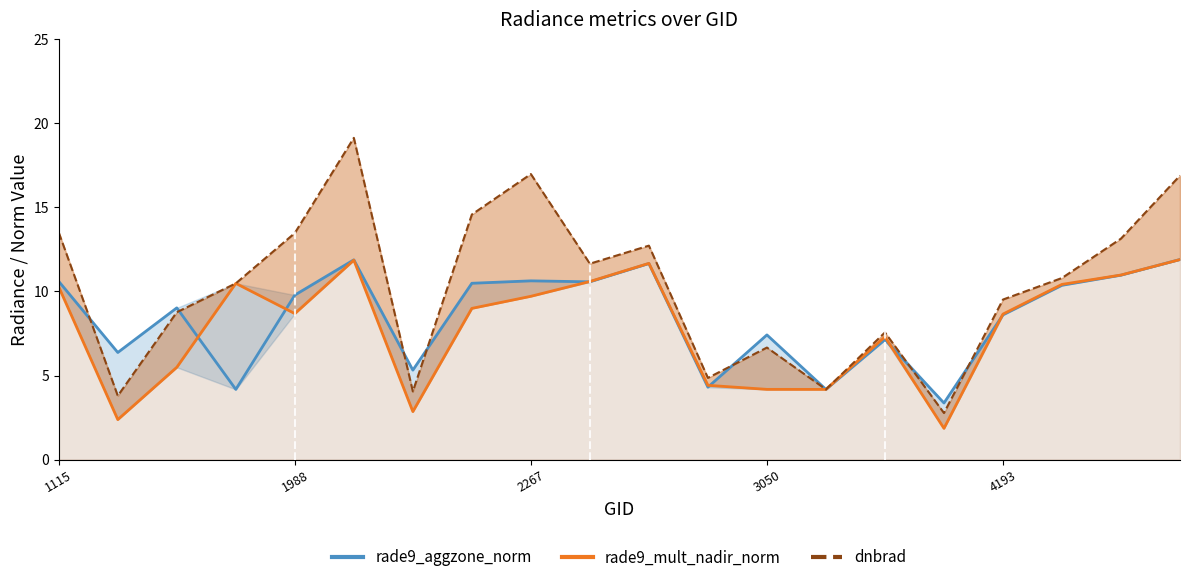

What is the greatest value displayed?

19.1